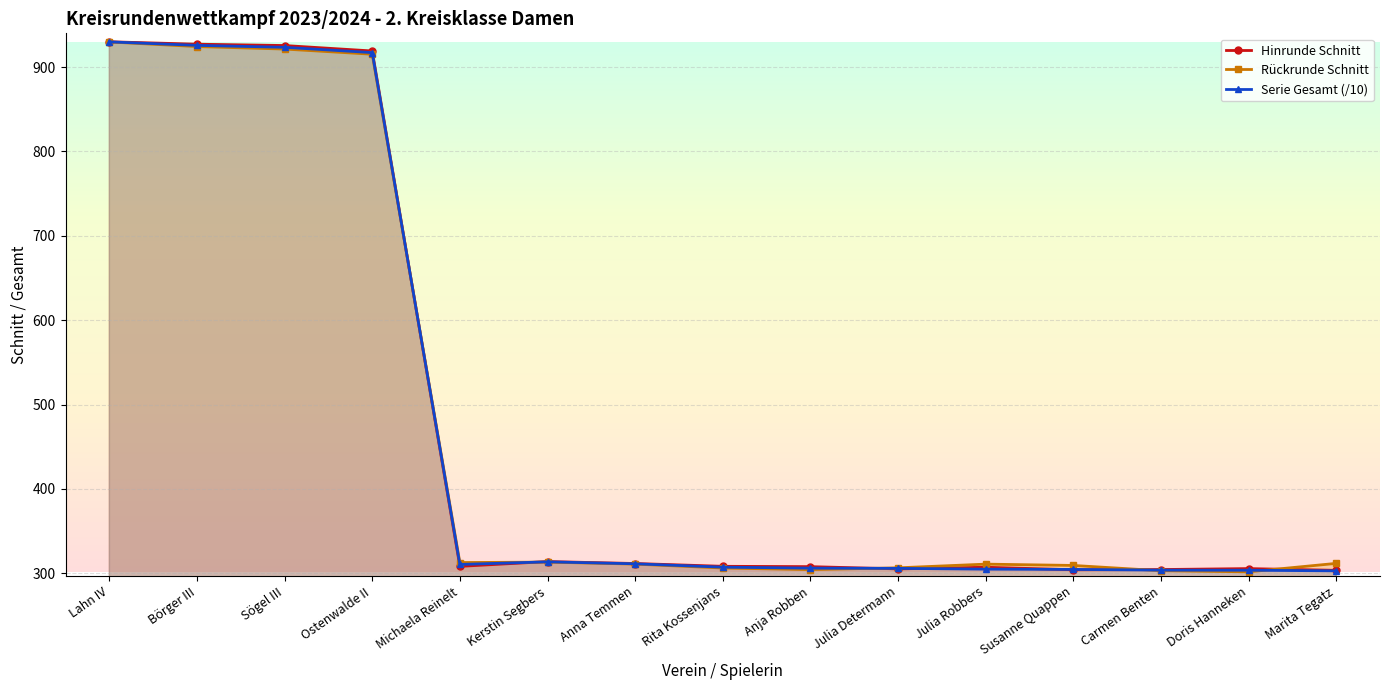

Is the value of Rückrunde Schnitt at Anja Robben greater than the value of Serie Gesamt (/10) at Lahn IV?

No